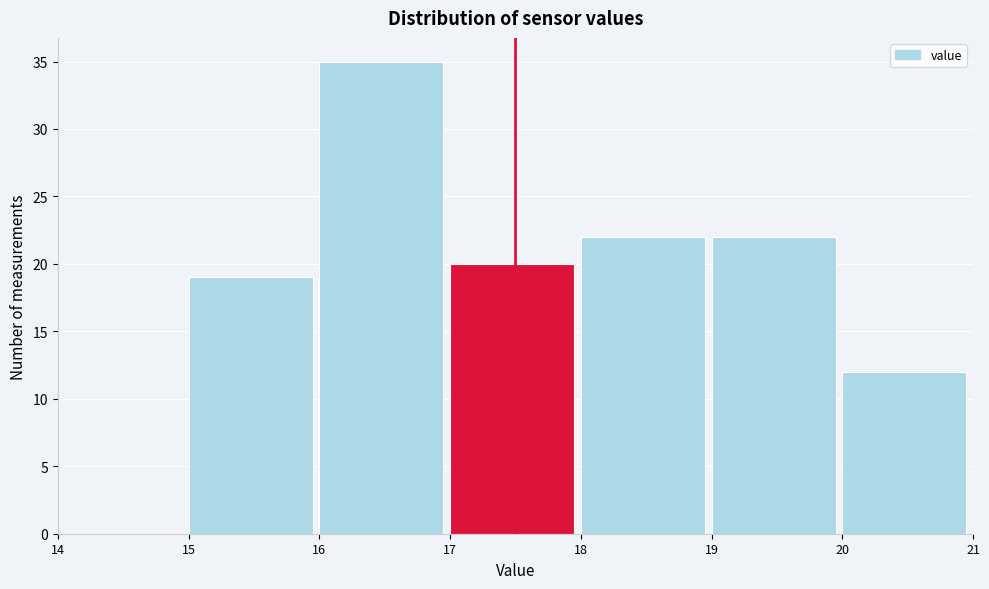

How tall is the bar that spans 15 to 16 on the x-axis? The values are not printed on the chart, so give them approximately, as read against the axis.

19